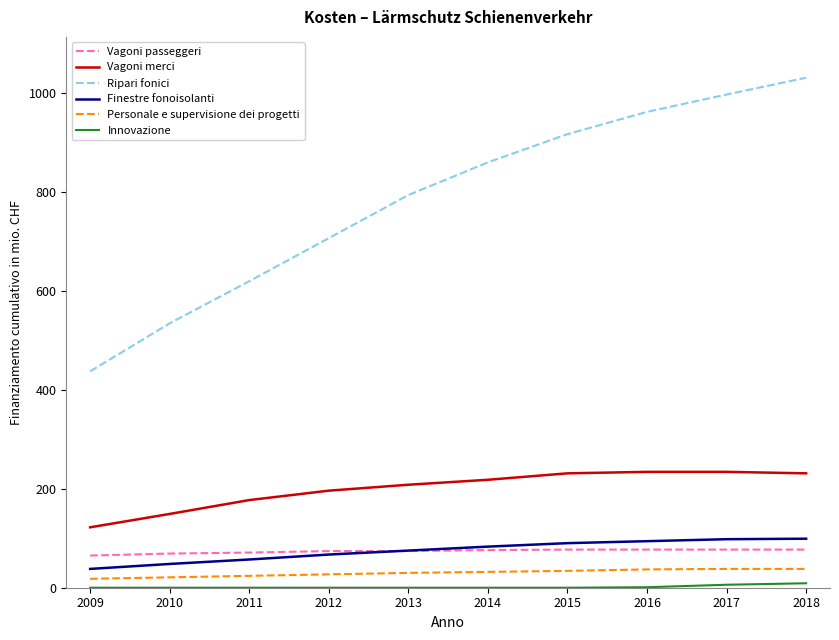

The Vagoni merci series shows 234 at 2016. True or false?

True